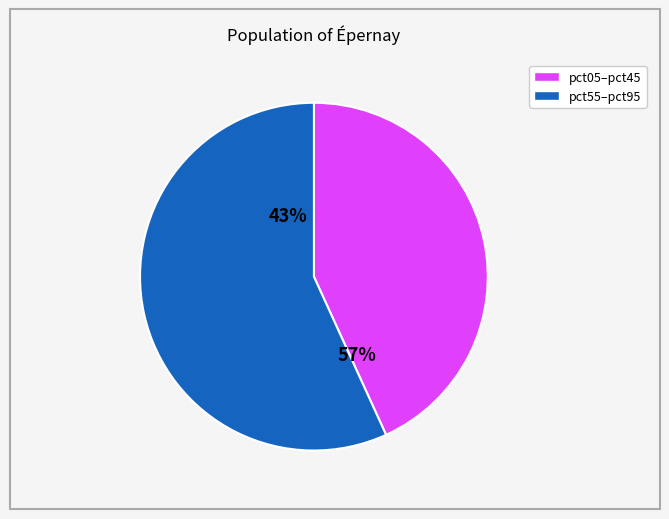

Do pct05 and pct35 together represent more than half of the pie?

No